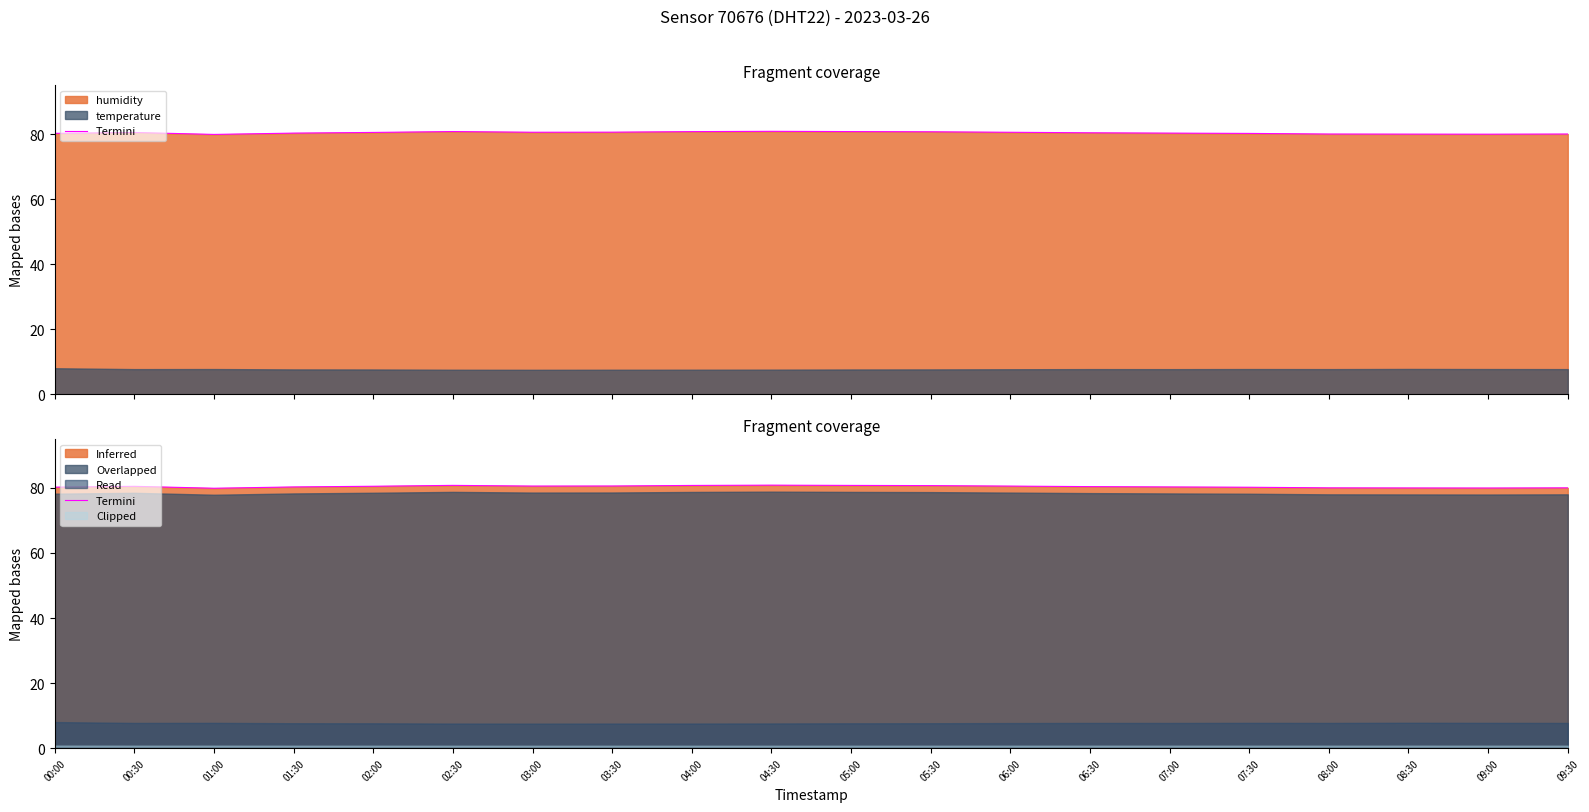

Where is the data nearest to the value 80?

08:30